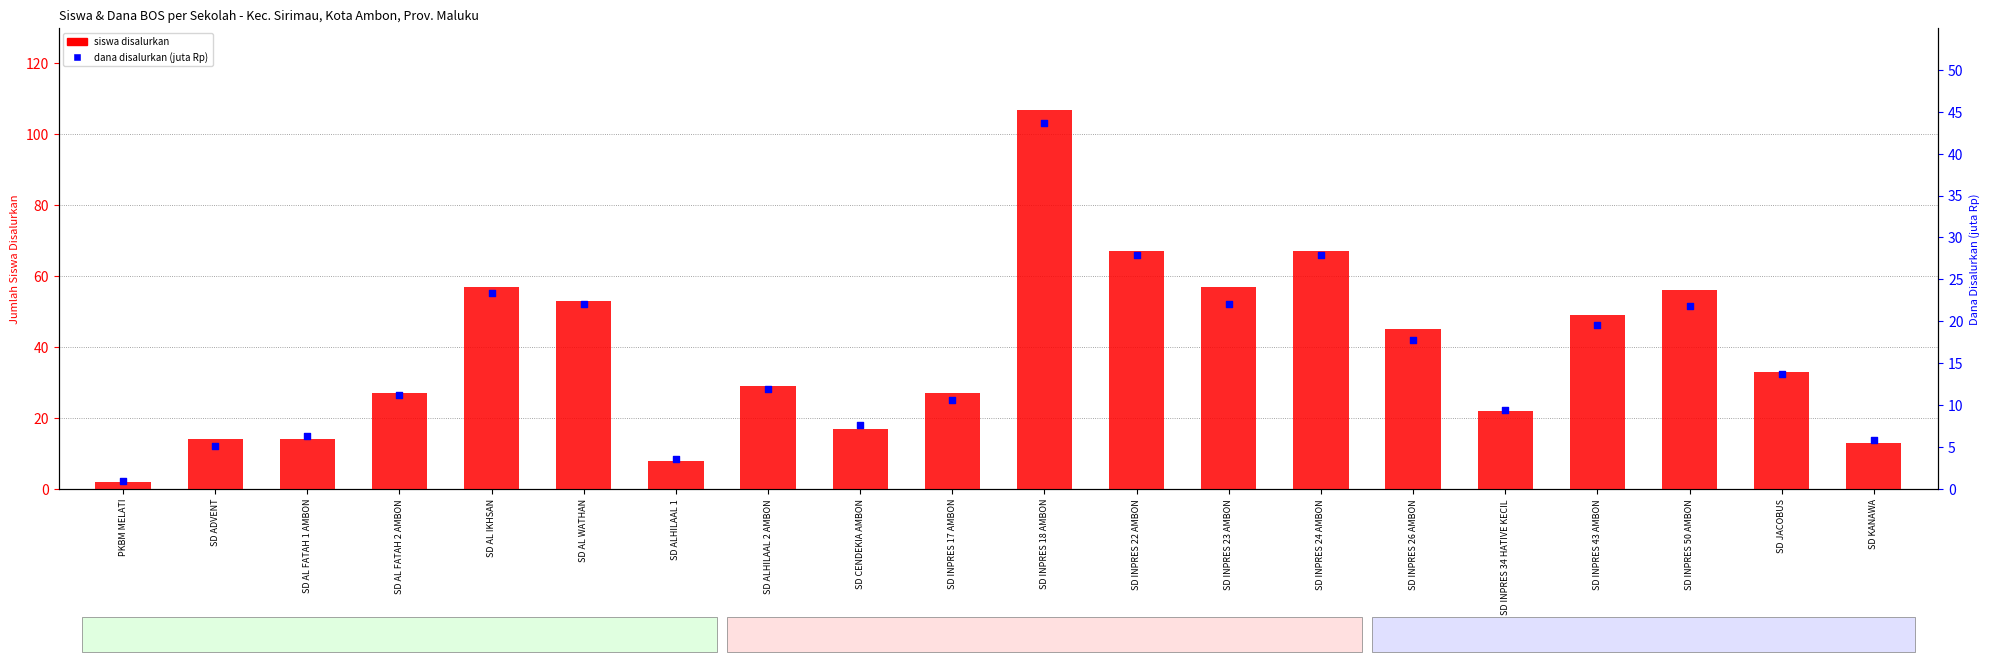

At how many categories does at least one series exceed 81?

1